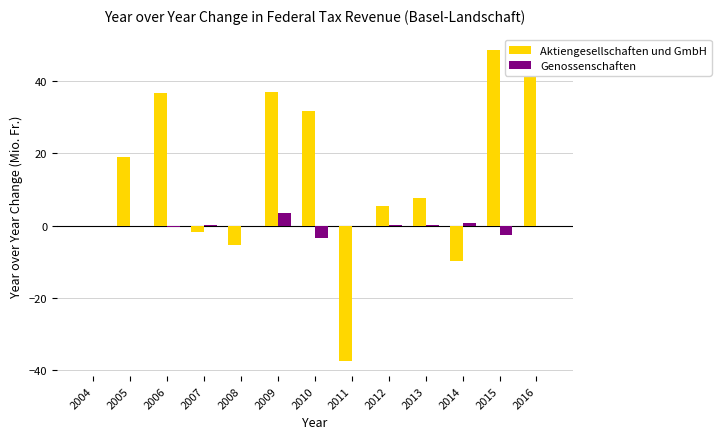

Which category has the highest value in the Genossenschaften series?

2009